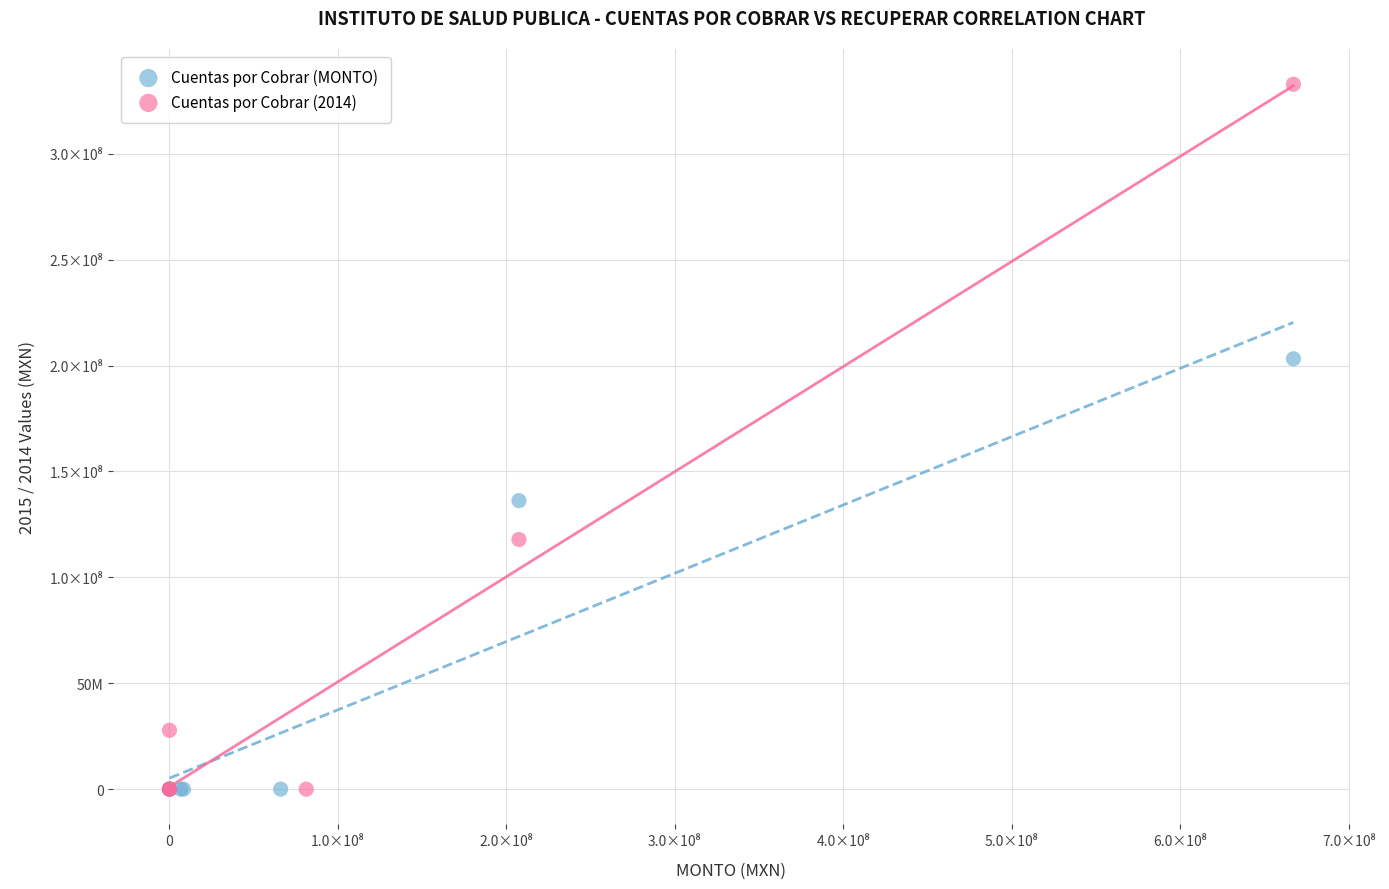

What are all the series names shown in the legend?

Cuentas por Cobrar (MONTO), Cuentas por Cobrar (2014)